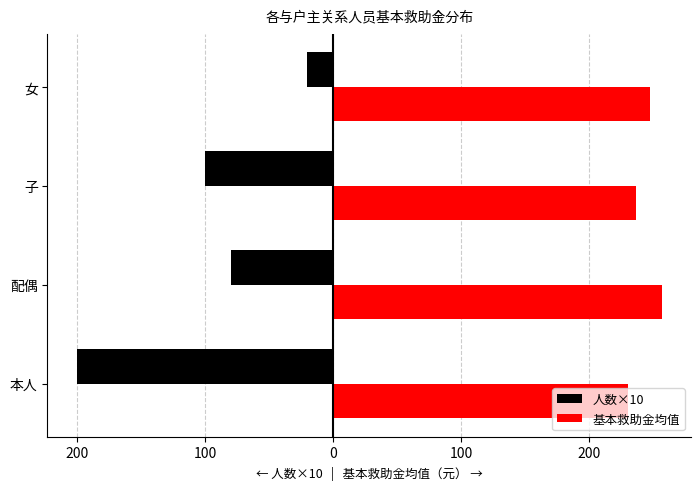

What are all the series names shown in the legend?

人数×10, 基本救助金均值